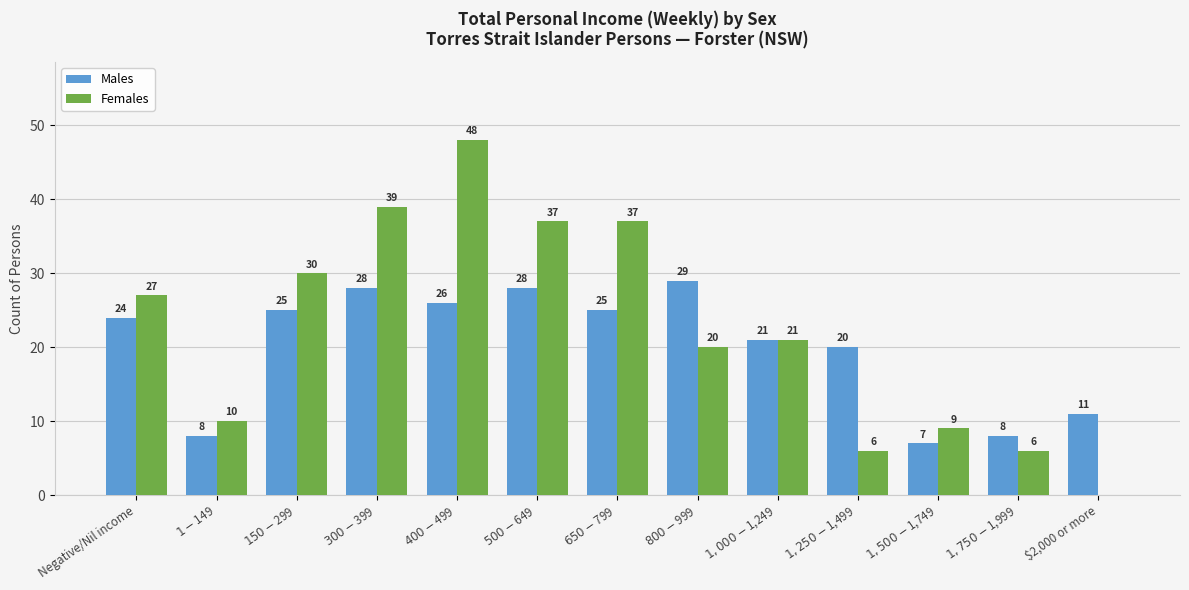

What is the sum of all Females values?

290